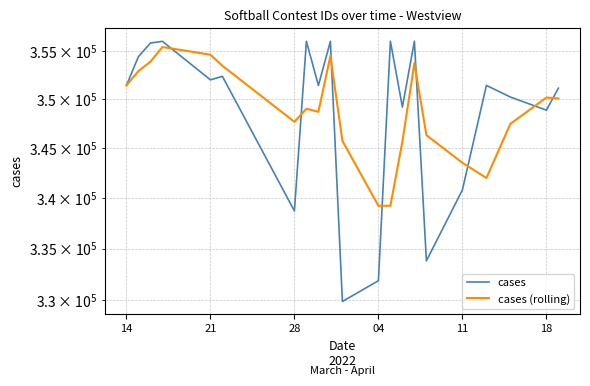

What are all the series names shown in the legend?

cases, cases (rolling)